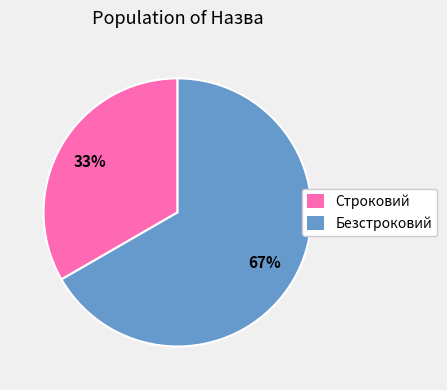

To the nearest percent, what is the combined percentage of Строковий and Безстроковий?

100%